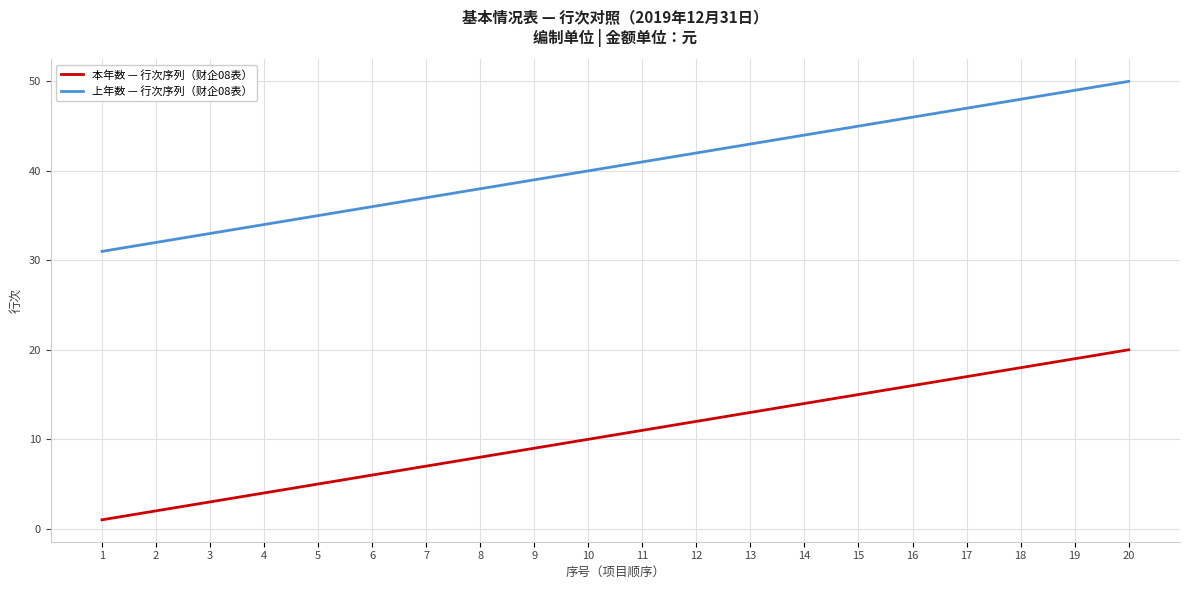

Count the number of data series in this chart.

2